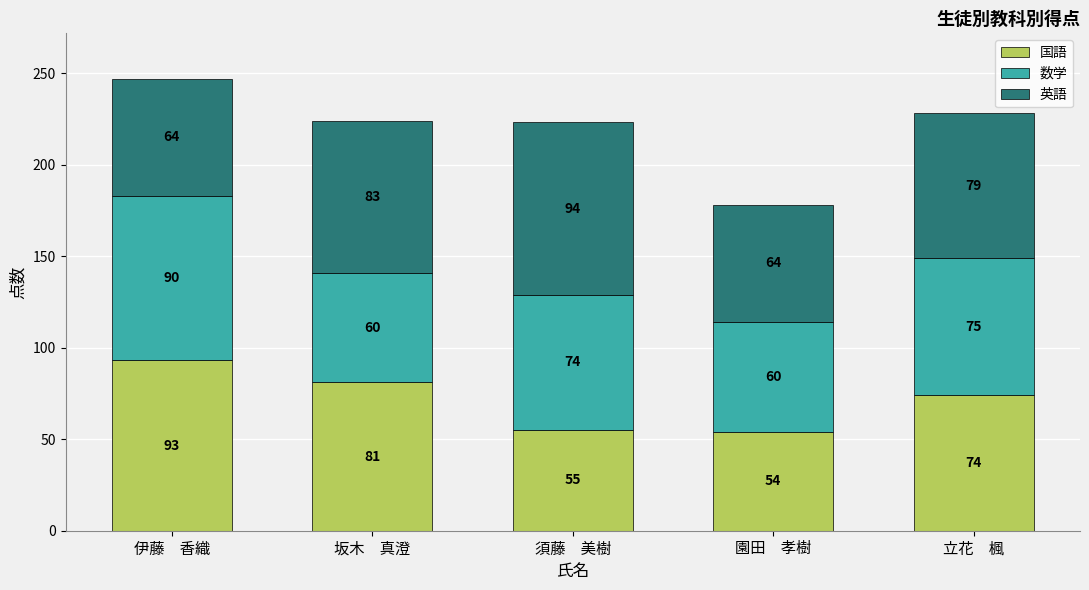

Count the number of categories in the chart.

5